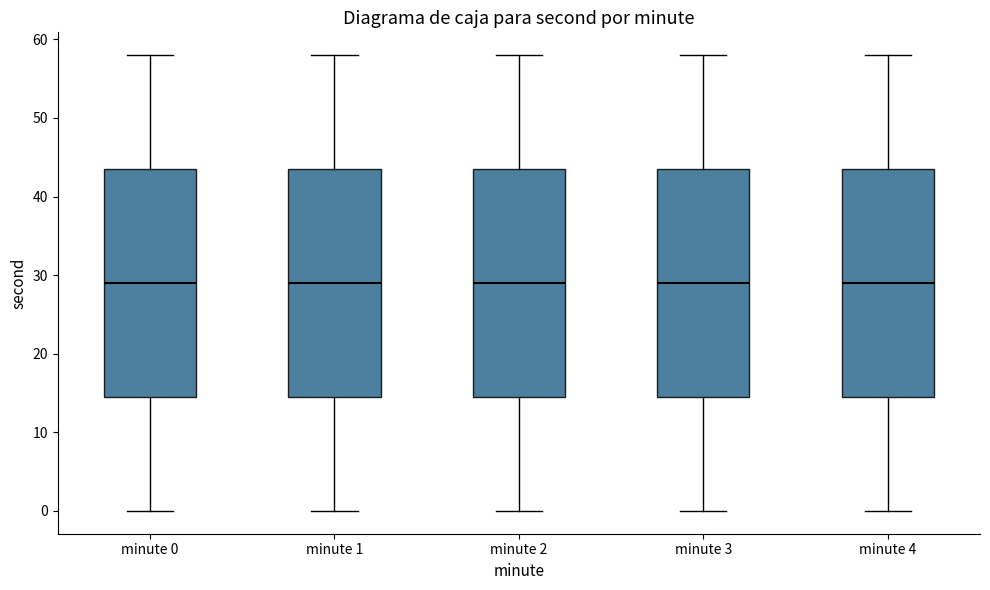

Reading left to right, transcribe this box plot: for each box, give where its median line is, the range the box spans, and where its two whiskers end, as read against the y-axis. The values are not printed on the chart, so give them approximately, as read against the axis.

minute 0: median 29, box 15 to 44, whiskers 0 to 58
minute 1: median 29, box 15 to 44, whiskers 0 to 58
minute 2: median 29, box 15 to 44, whiskers 0 to 58
minute 3: median 29, box 15 to 44, whiskers 0 to 58
minute 4: median 29, box 15 to 44, whiskers 0 to 58